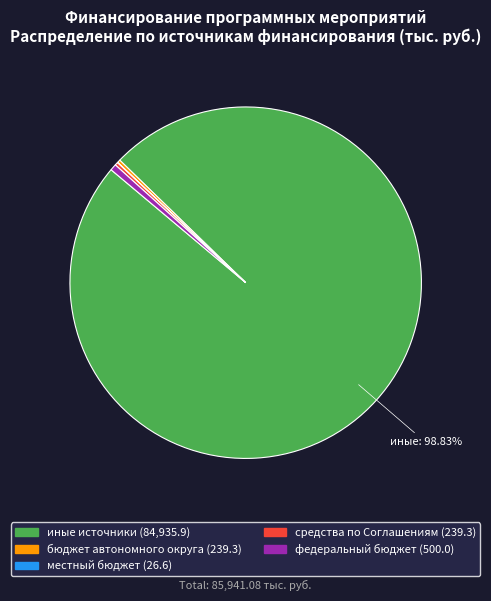

Is there any slice that represents more than half of the pie?

Yes